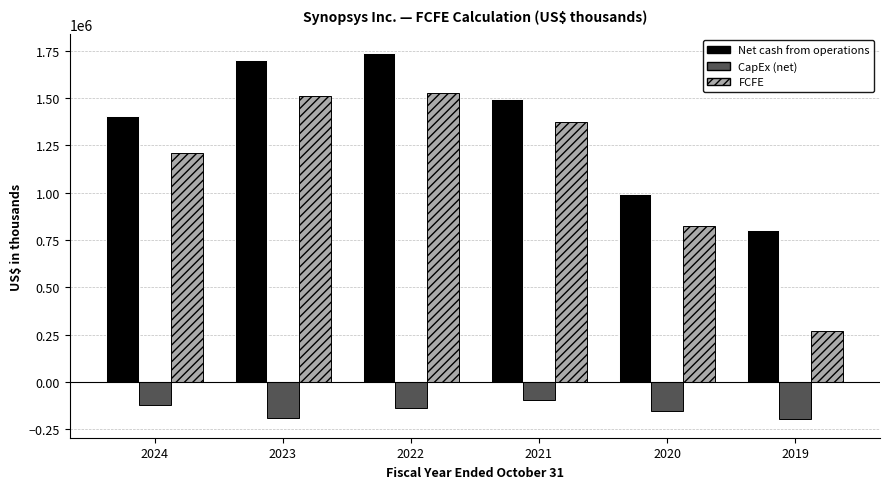

What is the maximum value shown in the chart?

1738900